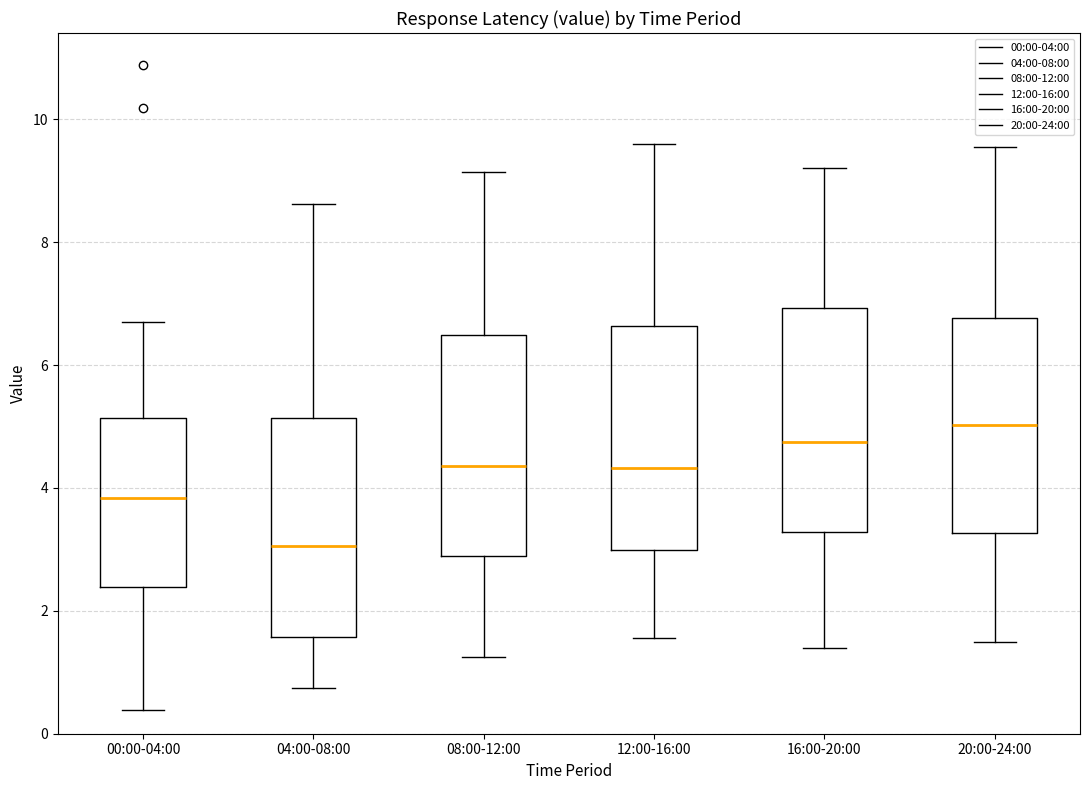

Reading left to right, transcribe this box plot: for each box, give where its median line is, the range the box spans, and where its two whiskers end, as read against the y-axis. The values are not printed on the chart, so give them approximately, as read against the axis.

00:00-04:00: median 3.8, box 2.4 to 5.2, whiskers 0.4 to 6.8
04:00-08:00: median 3.0, box 1.6 to 5.2, whiskers 0.8 to 8.6
08:00-12:00: median 4.4, box 2.8 to 6.4, whiskers 1.2 to 9.2
12:00-16:00: median 4.4, box 3.0 to 6.6, whiskers 1.6 to 9.6
16:00-20:00: median 4.8, box 3.2 to 7.0, whiskers 1.4 to 9.2
20:00-24:00: median 5.0, box 3.2 to 6.8, whiskers 1.6 to 9.6